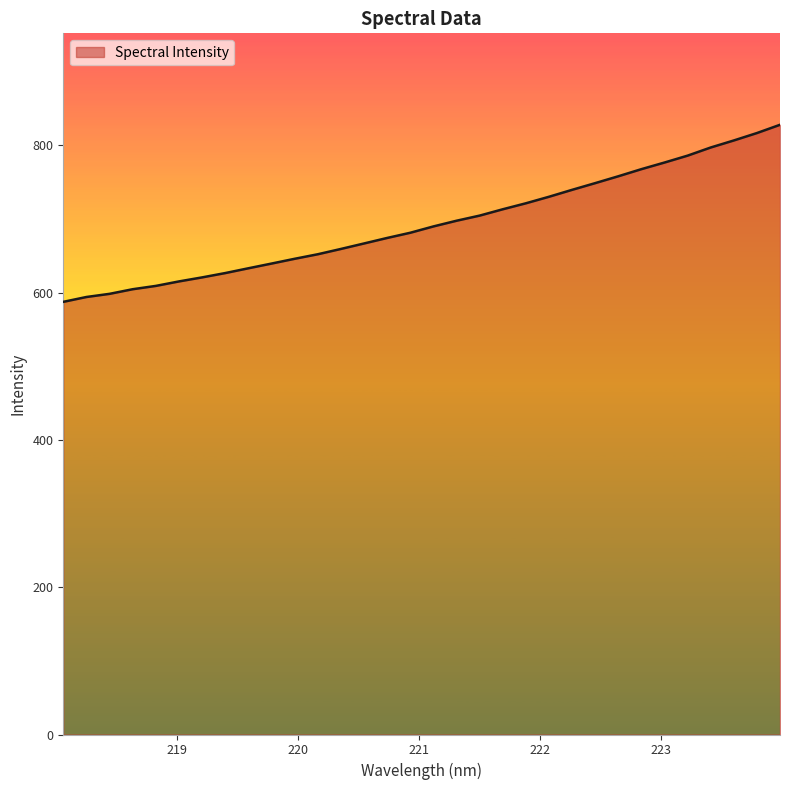

Reading right to left, extract all data points from this chart.

828.0	816.8	806.7	797.2	786.1	776.8	767.8	758.1	748.8	739.7	730.3	721.4	713.3	704.7	697.7	690.0	681.4	674.4	666.9	659.4	652.2	646.1	639.6	633.2	626.7	620.8	615.3	609.2	604.7	598.4	594.2	587.6